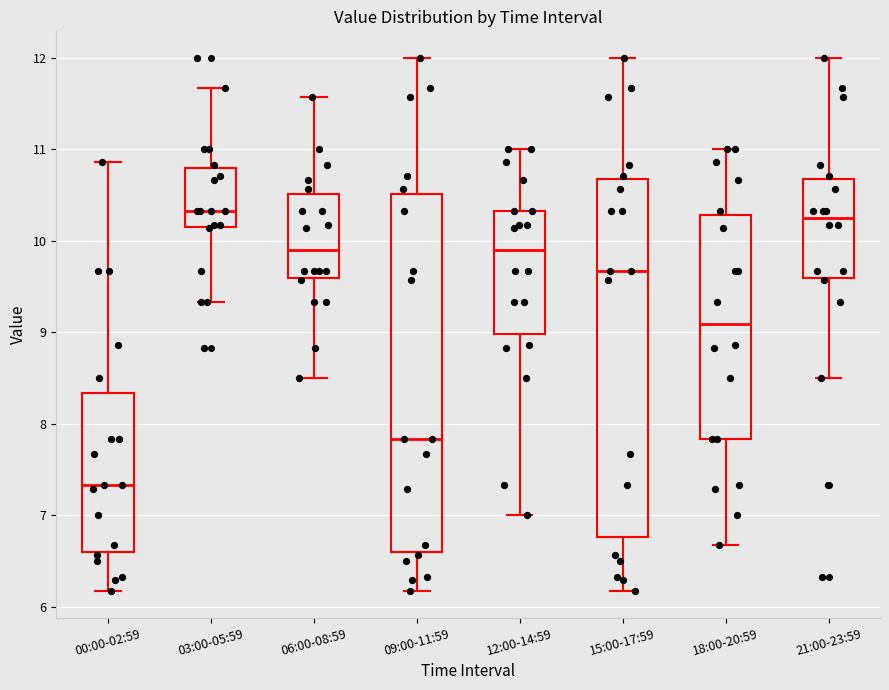

Where does the lower whisker of the box for 21:00-23:59 end on the y-axis? The values are not printed on the chart, so give them approximately, as read against the axis.

8.5